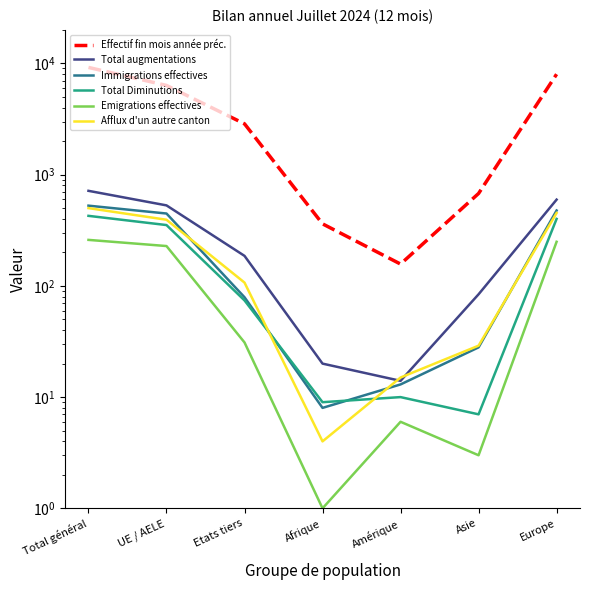

At which label does Effectif fin mois année préc. first exceed 2862?

Total général